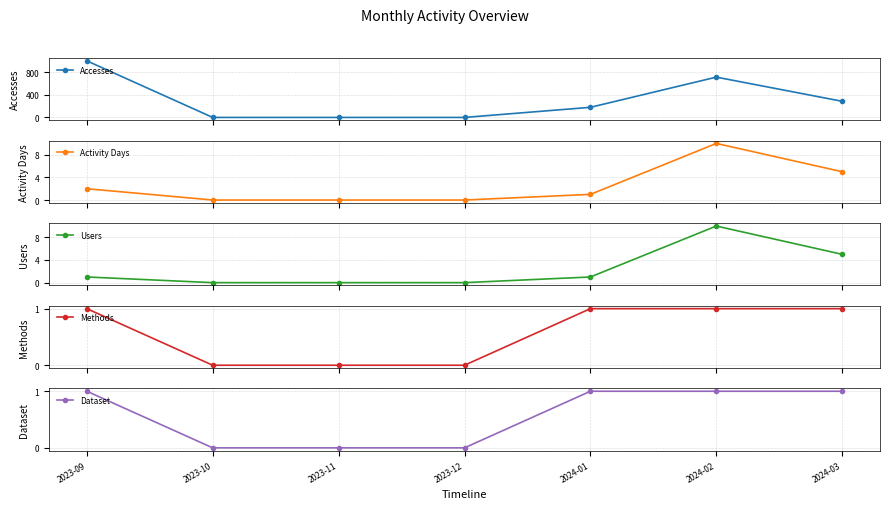

Reading right to left, extract all data points from this chart.

Accesses: 287	717	180	0	0	0	1007
Activity Days: 5	10	1	0	0	0	2
Users: 5	10	1	0	0	0	1
Methods: 1	1	1	0	0	0	1
Dataset: 1	1	1	0	0	0	1